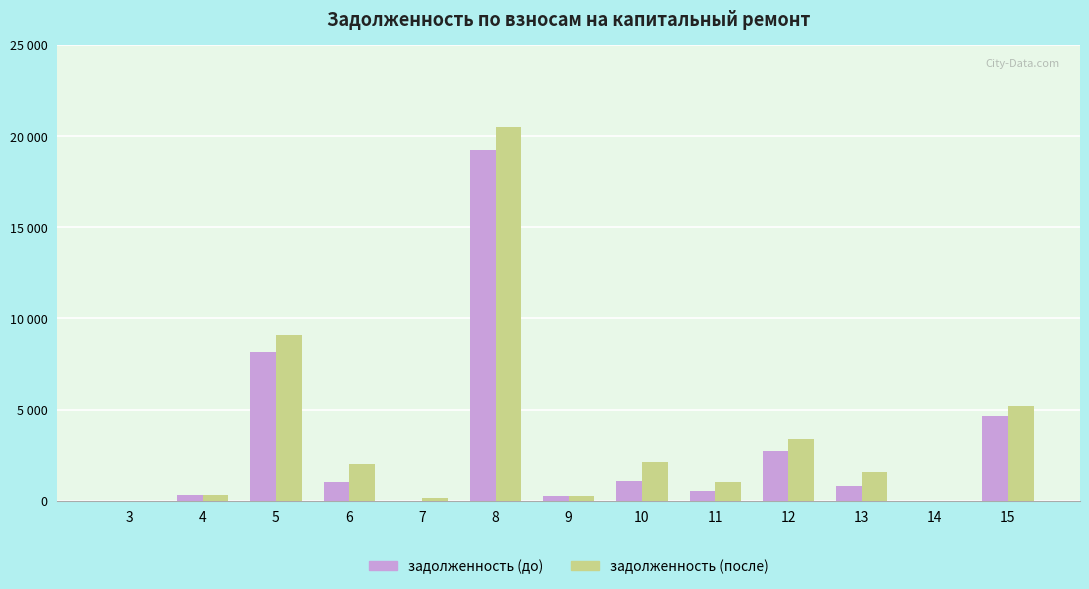

Which category has the lowest value in the задолженность (после) series?

3